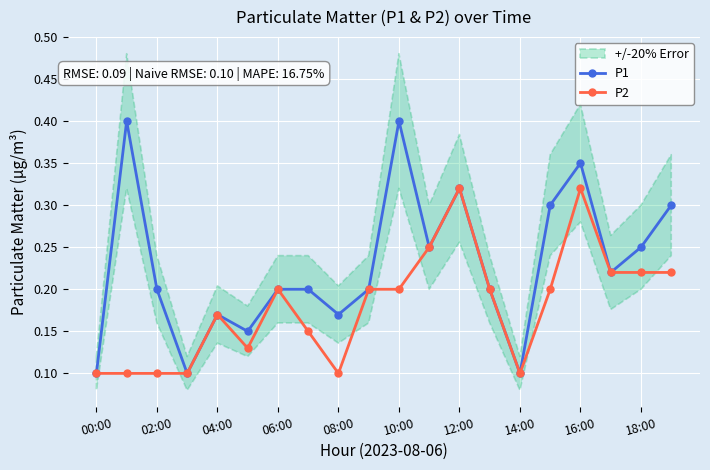

Rank the series by their maximum value, from lowest to highest.

P2, P1